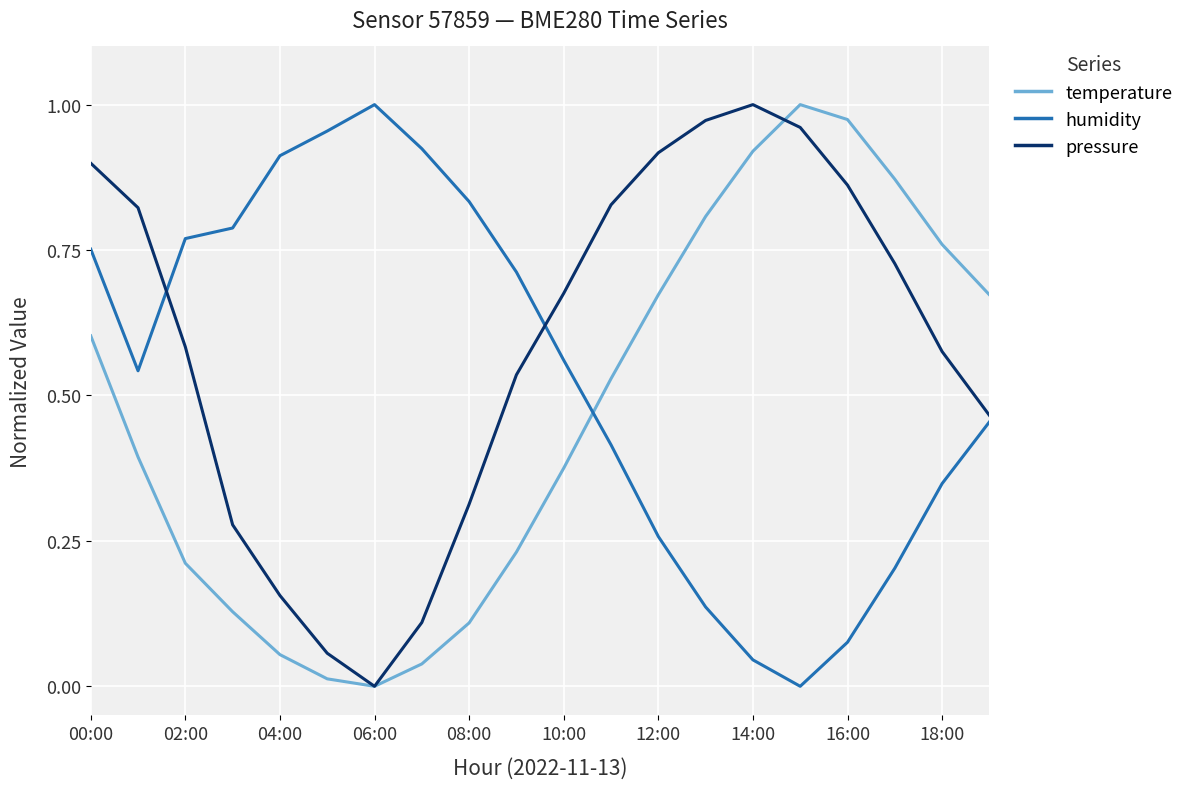

Which series ends up on top after the final intersection of humidity and pressure?

pressure